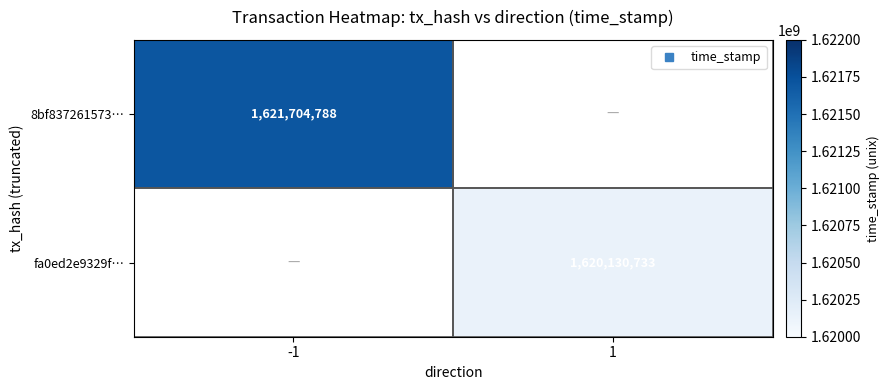

At -1, list the series in order from smallest to largest.

8bf837261573…, fa0ed2e9329f…